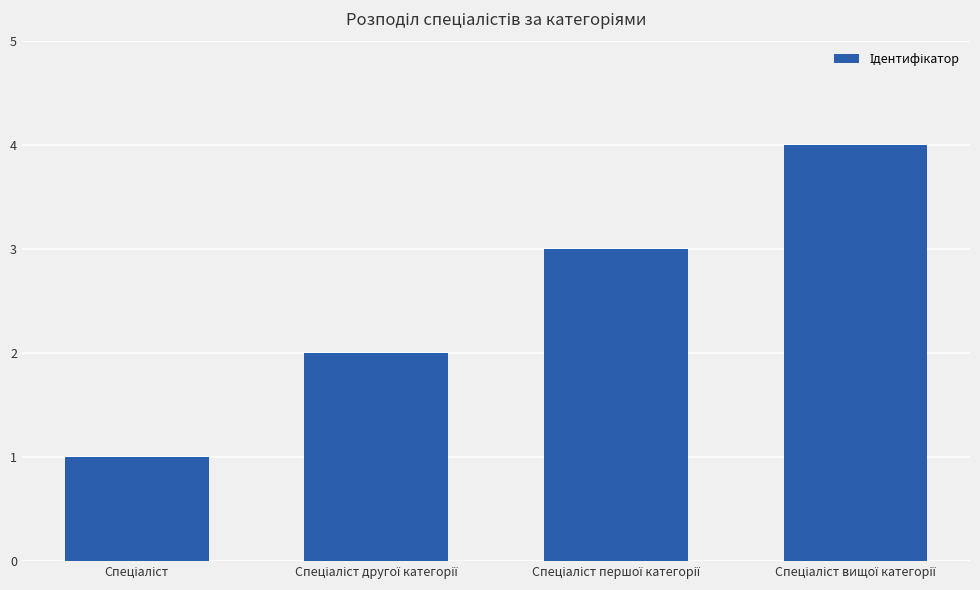

What is the maximum value shown in the chart?

4